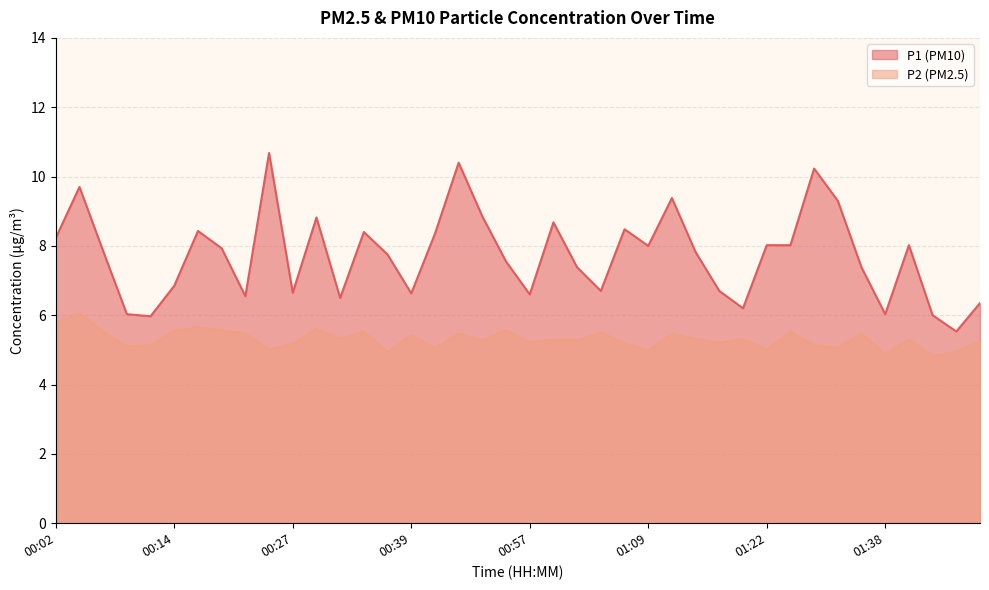

What is the smallest value displayed?

4.8